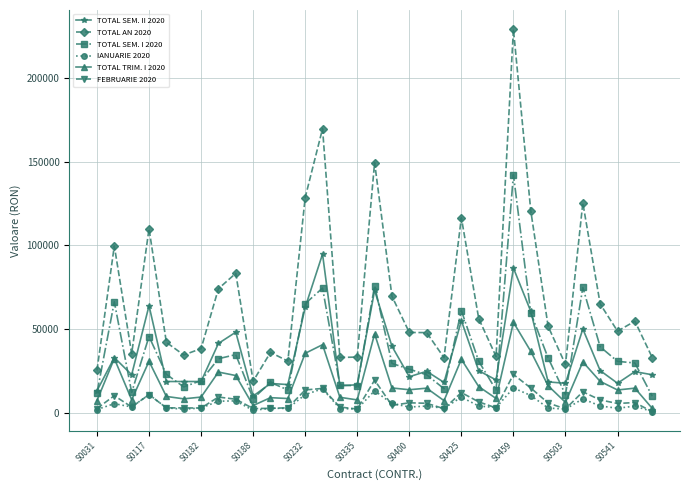

True or false: IANUARIE 2020 and TOTAL AN 2020 cross at least once.

False